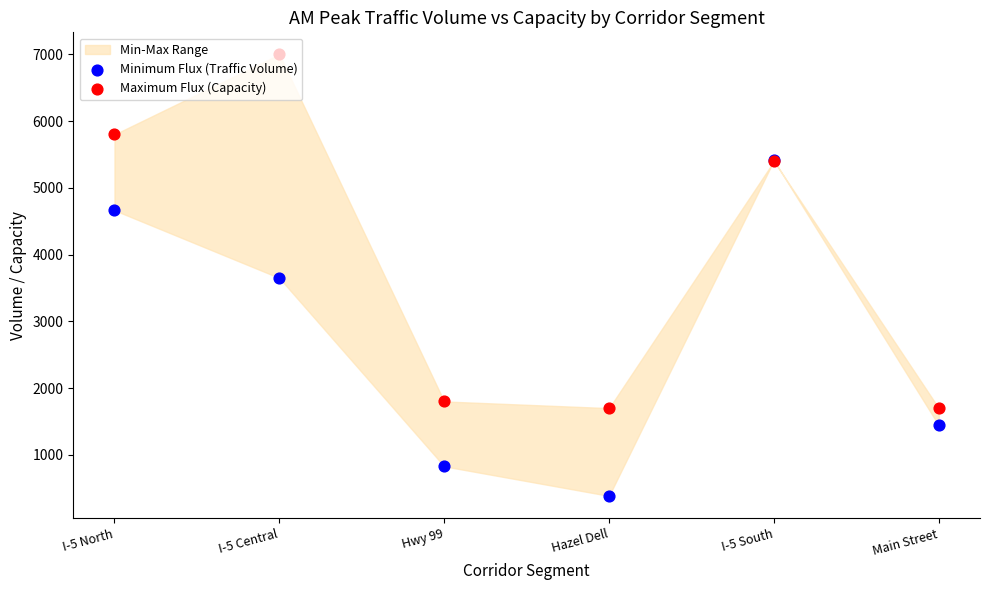

Which series has the largest Y range (max minus min)?

Maximum Flux (Capacity)